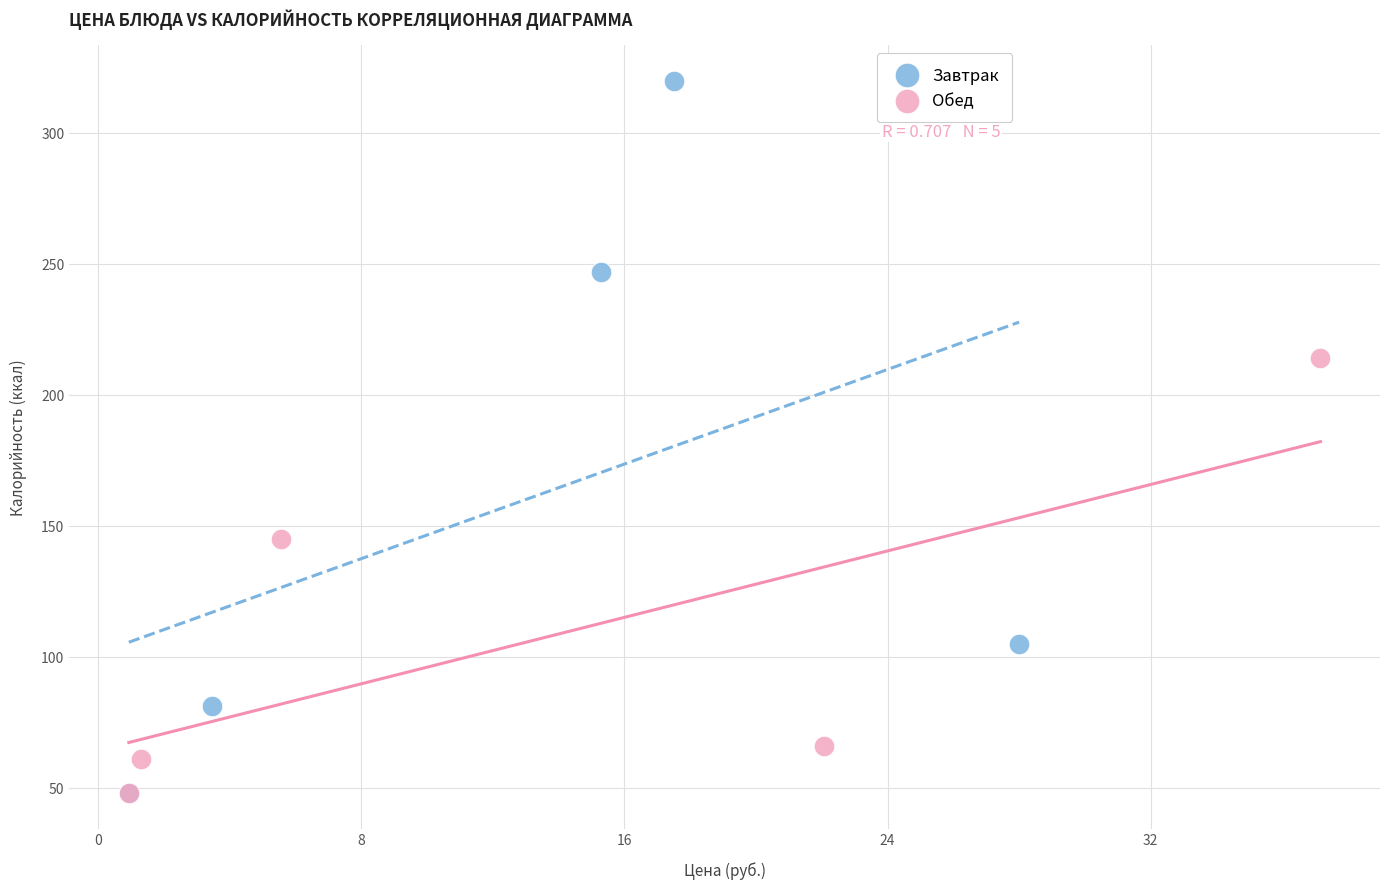

Which series has the largest Y range (max minus min)?

Завтрак